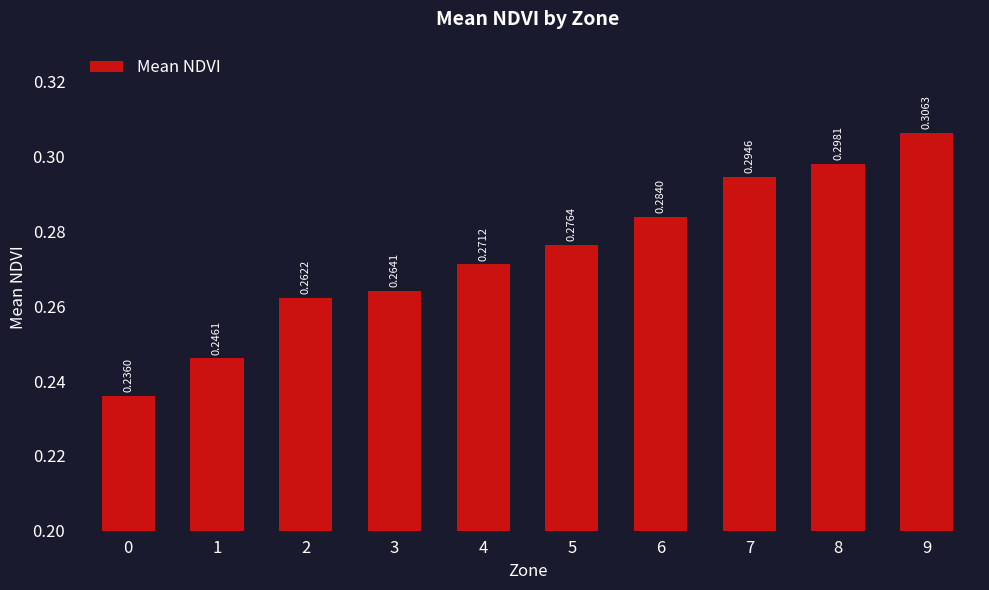

Rank the categories by value from lowest to highest.

0, 1, 2, 3, 4, 5, 6, 7, 8, 9